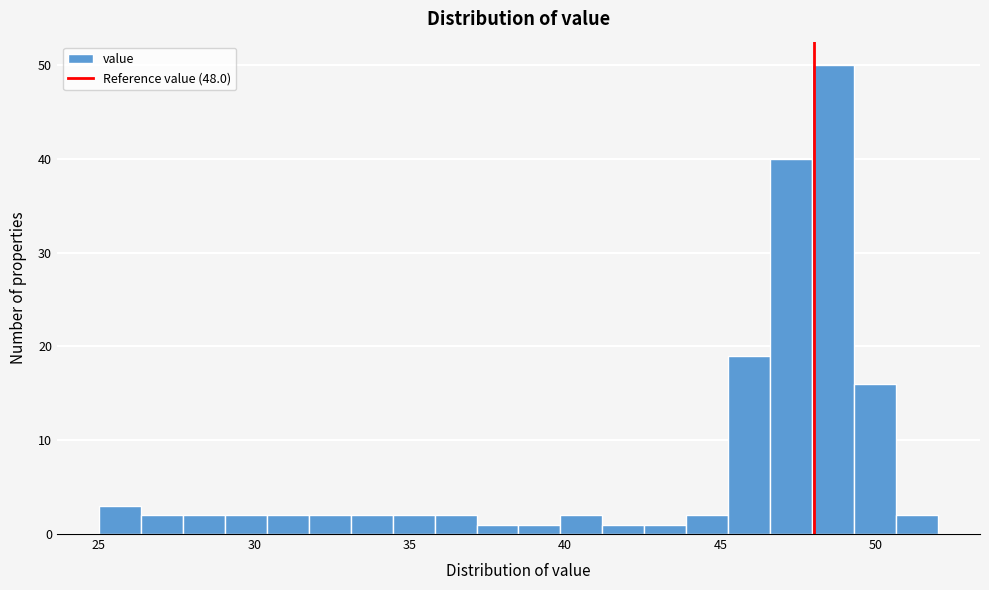

Read against the x-axis, roughly where is the centre of the tallest bar?

48.5